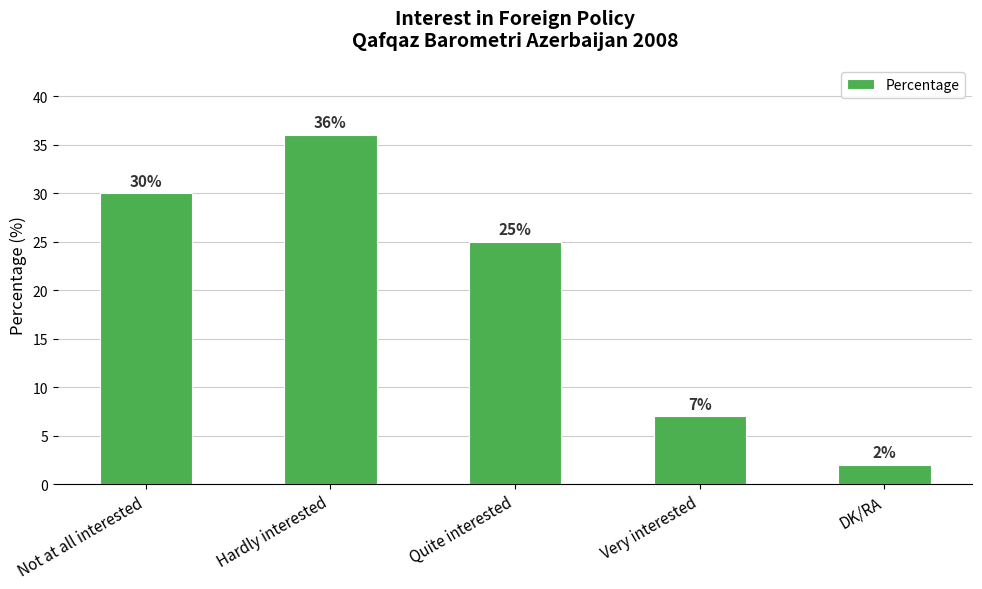

At which category does the chart reach its minimum across all series?

DK/RA